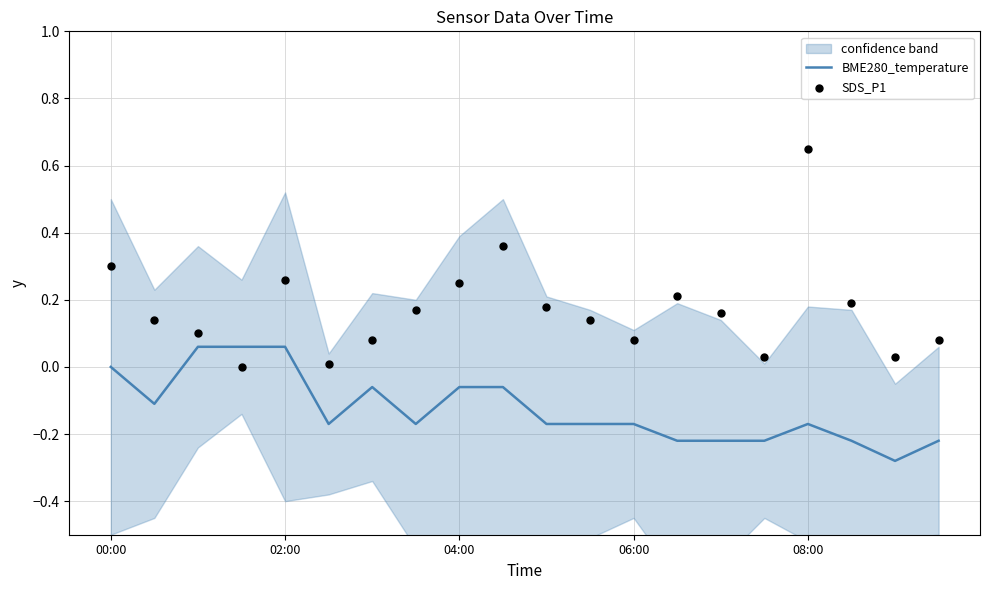

True or false: BME280_temperature has a value of -0.0 at 08:00.

False